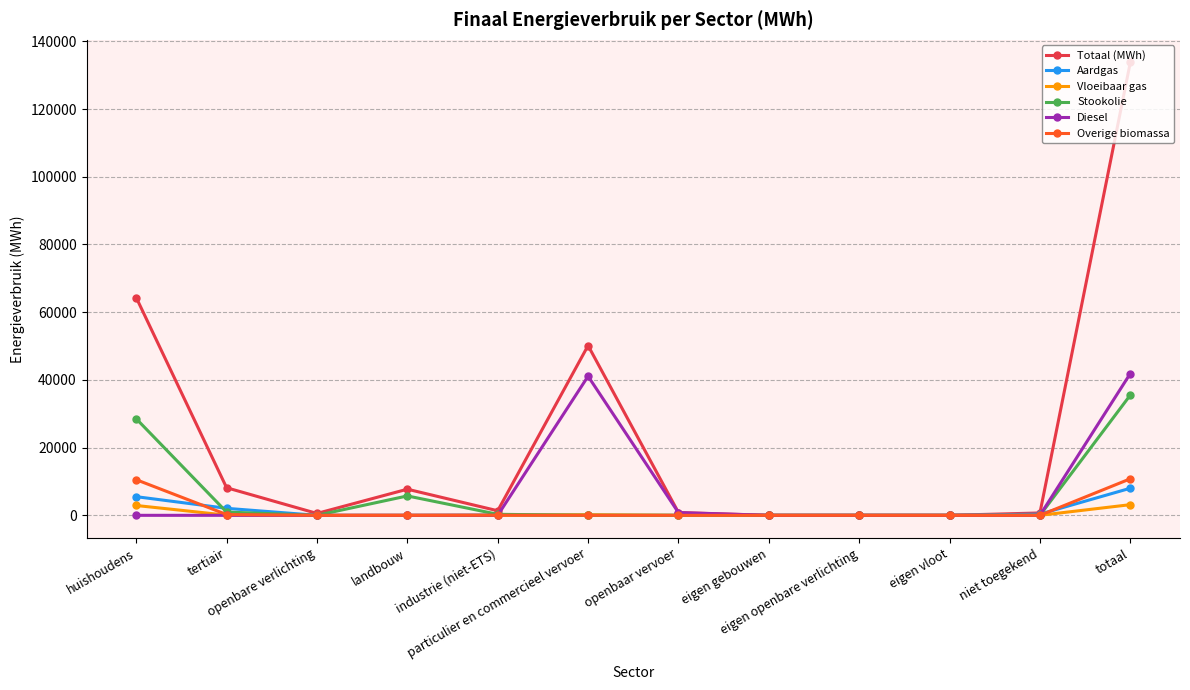

Count the number of data series in this chart.

6